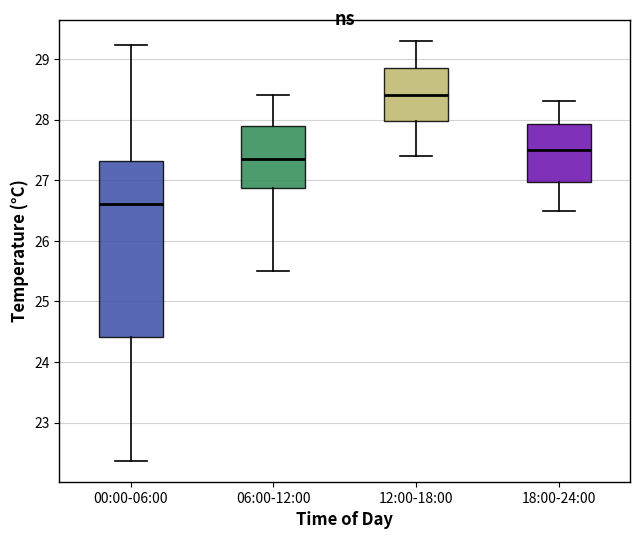

Comparing the boxes themselves (not the whiskers), which one is the tallest?

00:00-06:00